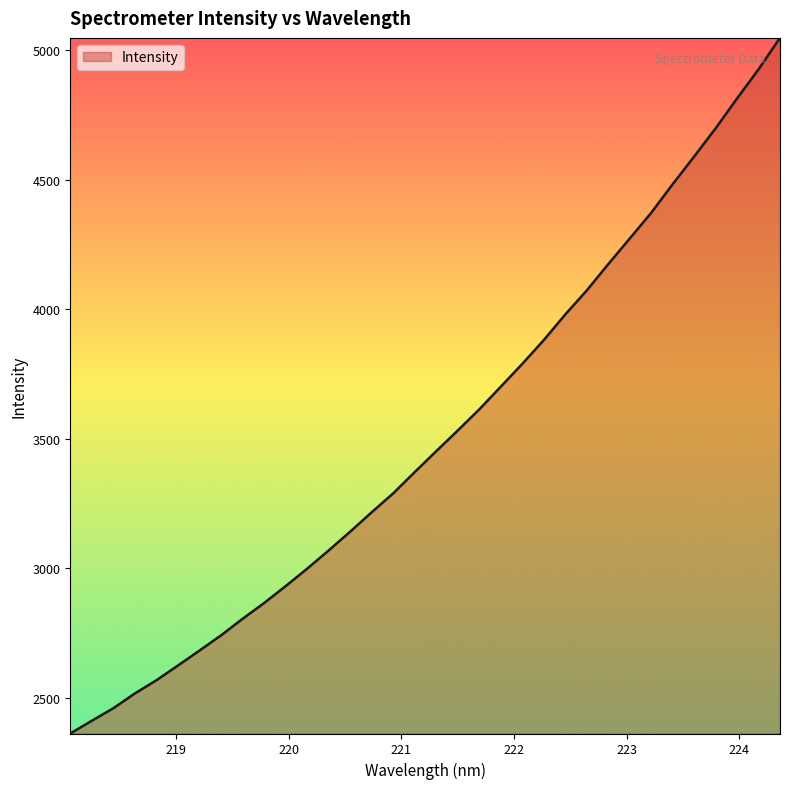

What is the difference between the maximum and minimum values?

2684.1